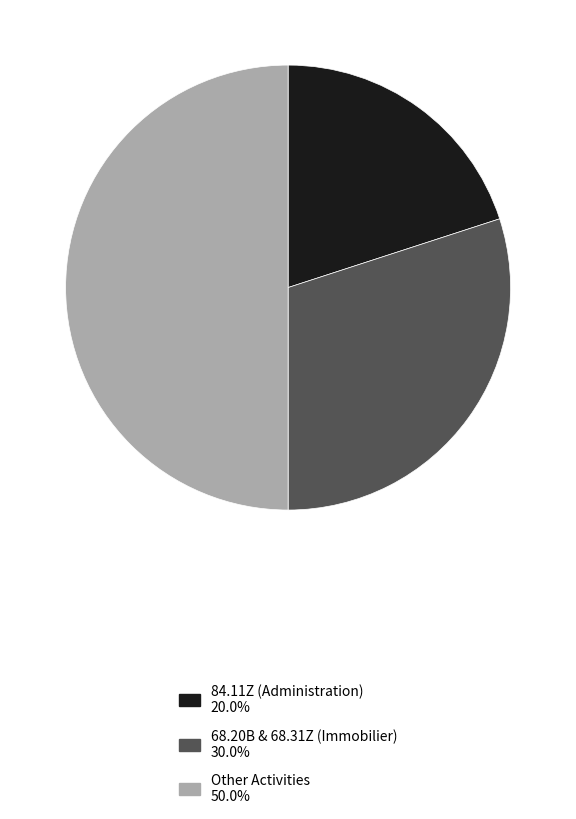

Count the number of slices in the pie.

3